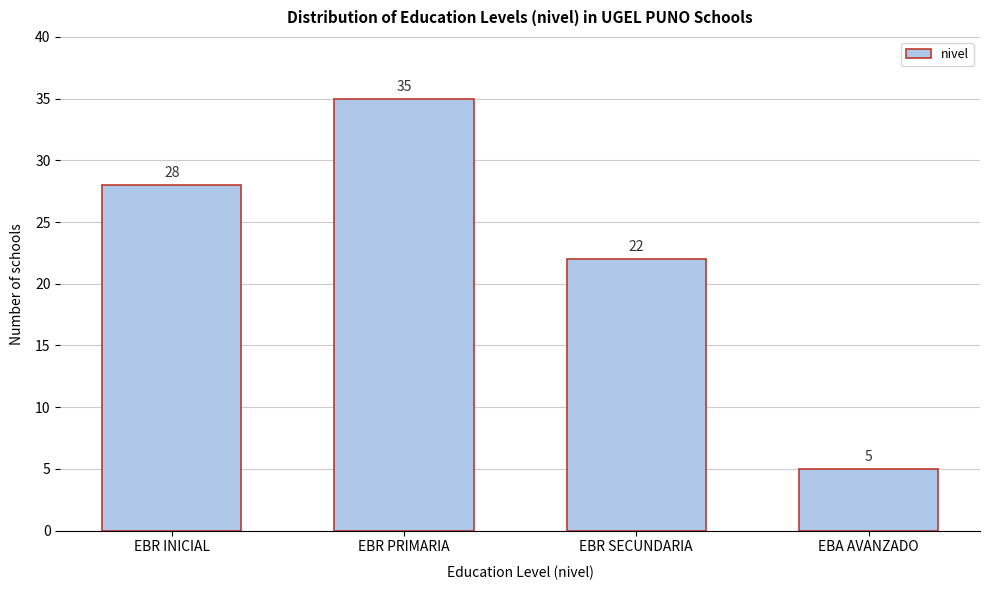

Reading left to right, list all the values displayed in this chart.

28	35	22	5